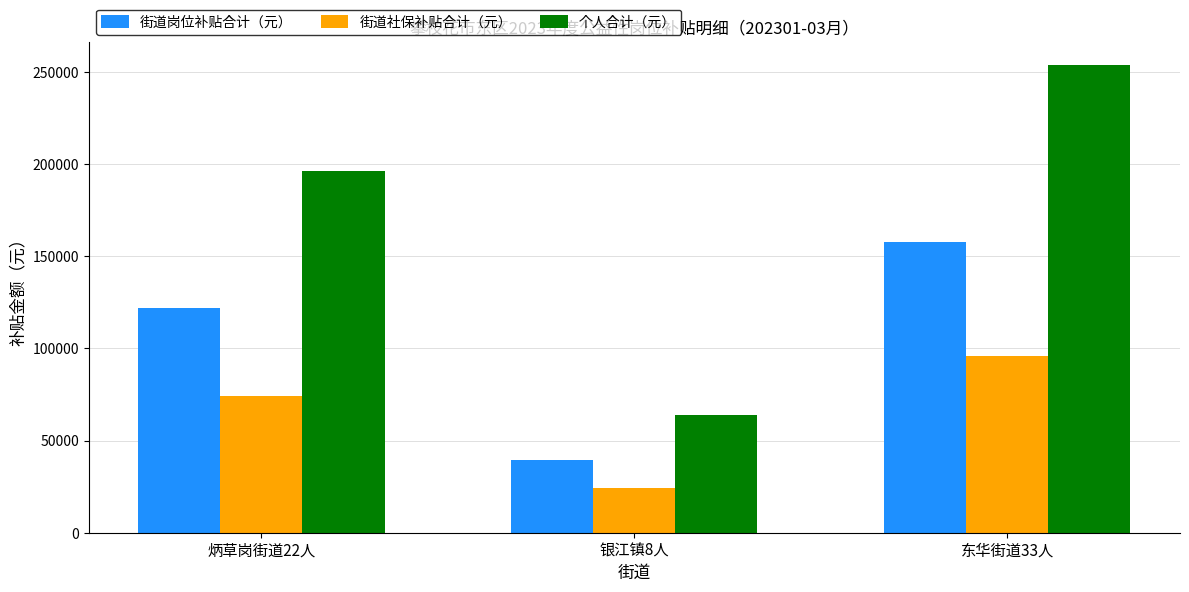

Reading left to right, extract all data points from this chart.

街道岗位补贴合计（元）: 炳草岗街道22人=122140.0	银江镇8人=39400.0	东华街道33人=157600.0
街道社保补贴合计（元）: 炳草岗街道22人=74290.9	银江镇8人=24371.8	东华街道33人=95859.2
个人合计（元）: 炳草岗街道22人=196430.9	银江镇8人=63771.8	东华街道33人=253459.2